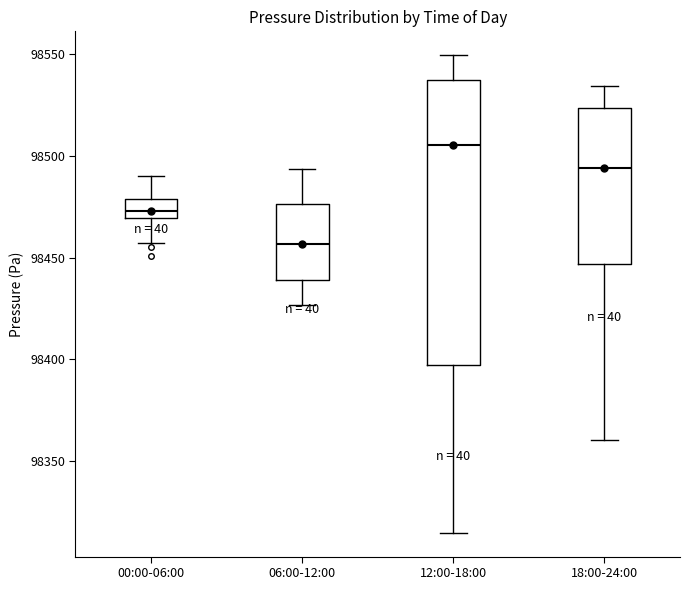

Which box is the tallest, from its lower edge to its upper edge?

12:00-18:00